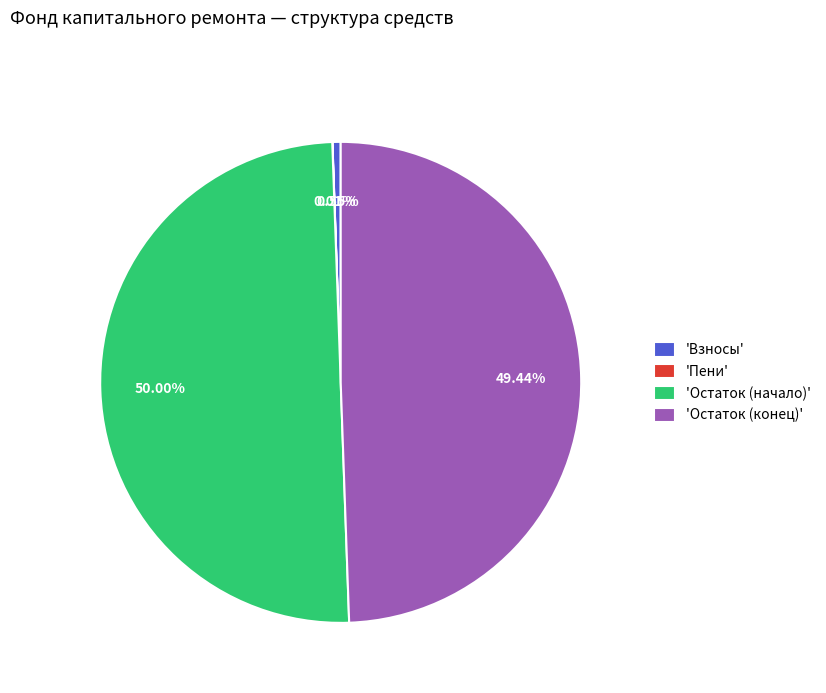

Is the sum of 'Остаток (начало)' and 'Остаток (конец)' greater than half?

Yes